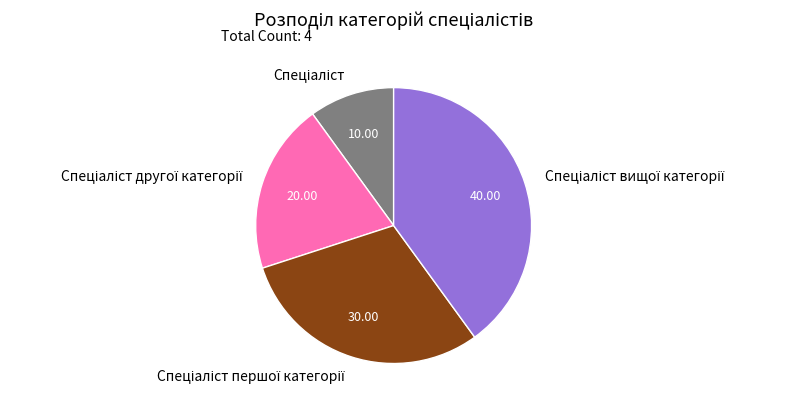

How many segments does this pie chart have?

4